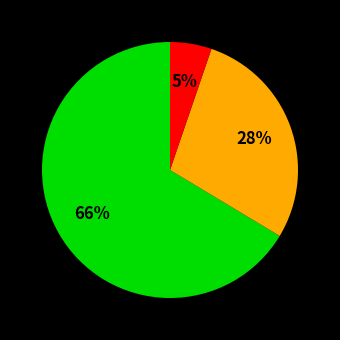

Does any single category account for the majority?

Yes